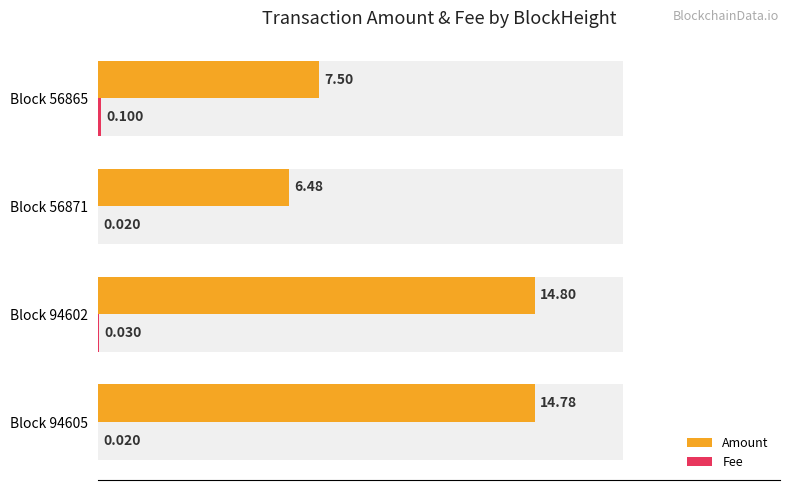

What is the total value across all series at Block 94602?

14.8